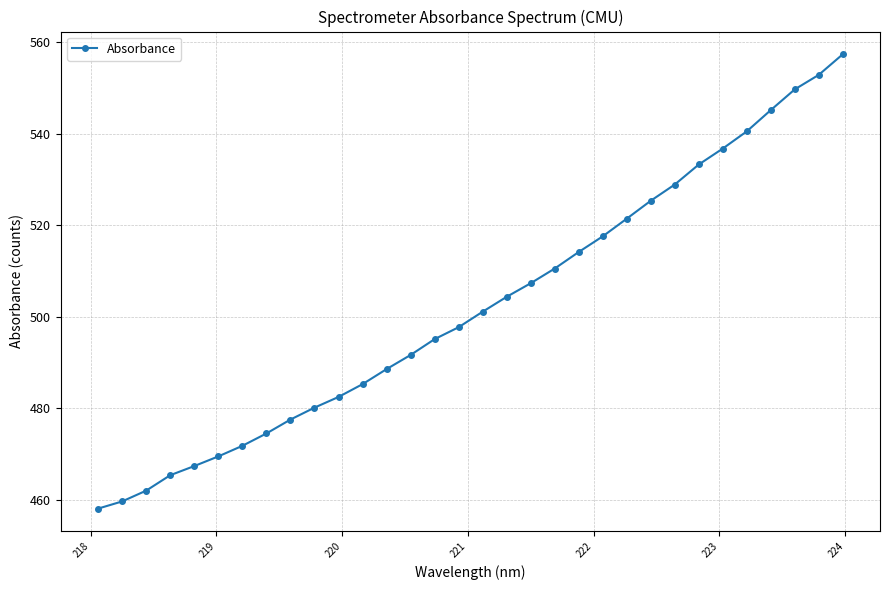

What is the difference between the maximum and second lowest values?

97.7